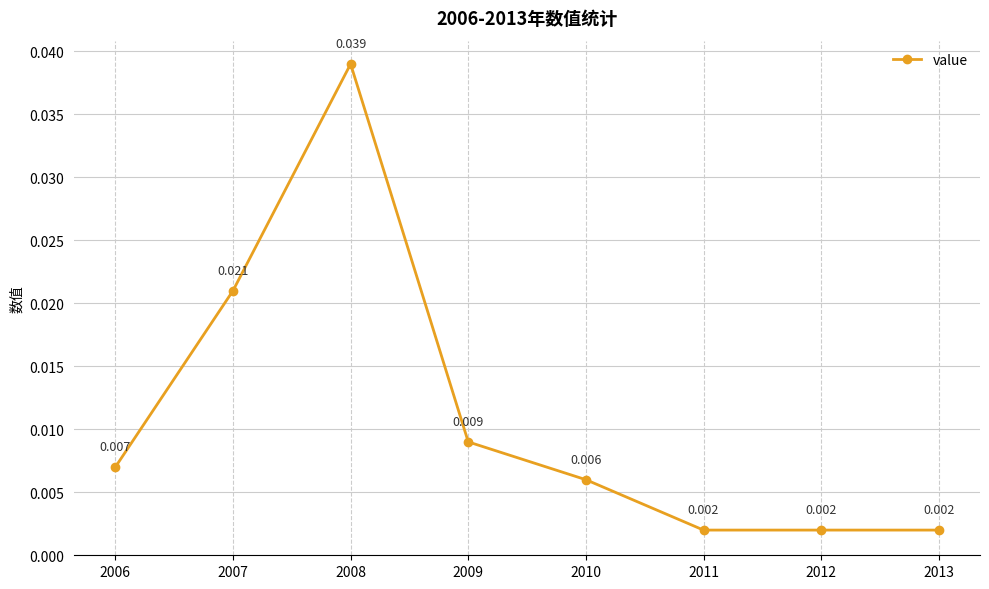

At which category does the data reach its first local peak?

2008